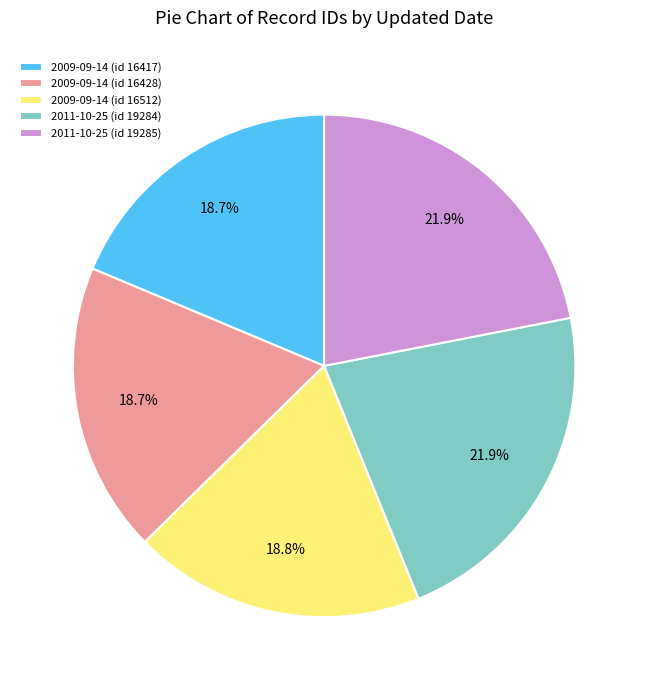

How many slices are in this pie chart?

5